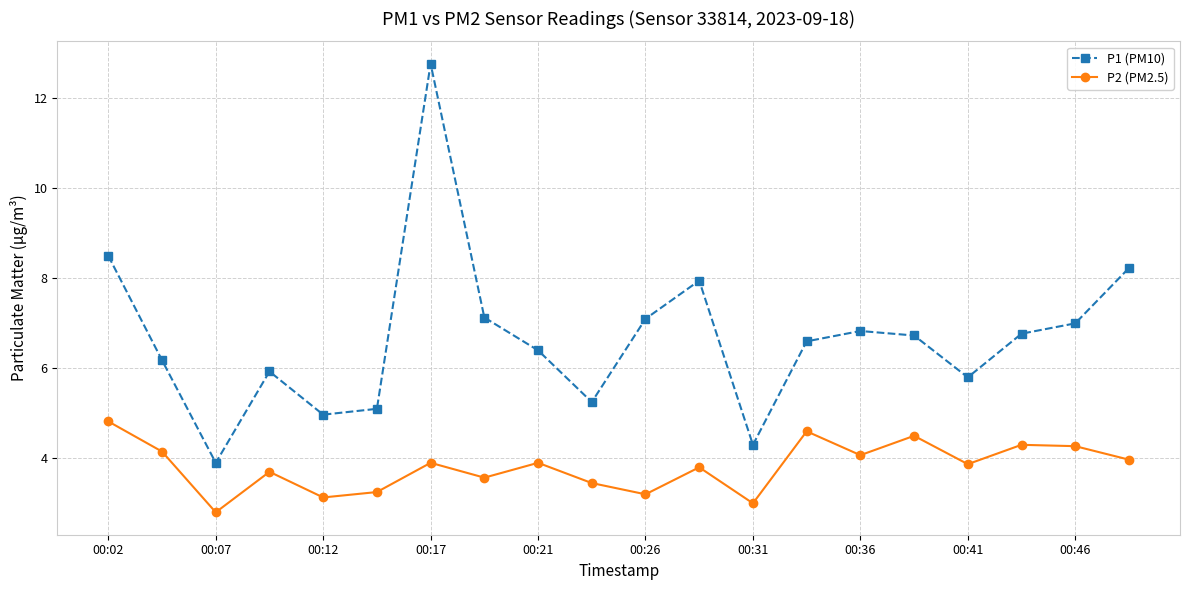

What is the average value of the P2 (PM2.5) series?

3.8